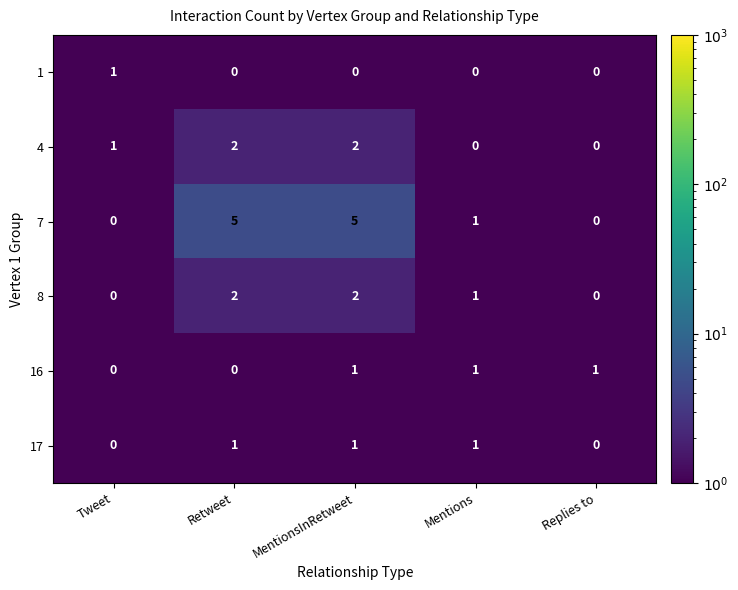

What is the maximum value for 7?

5